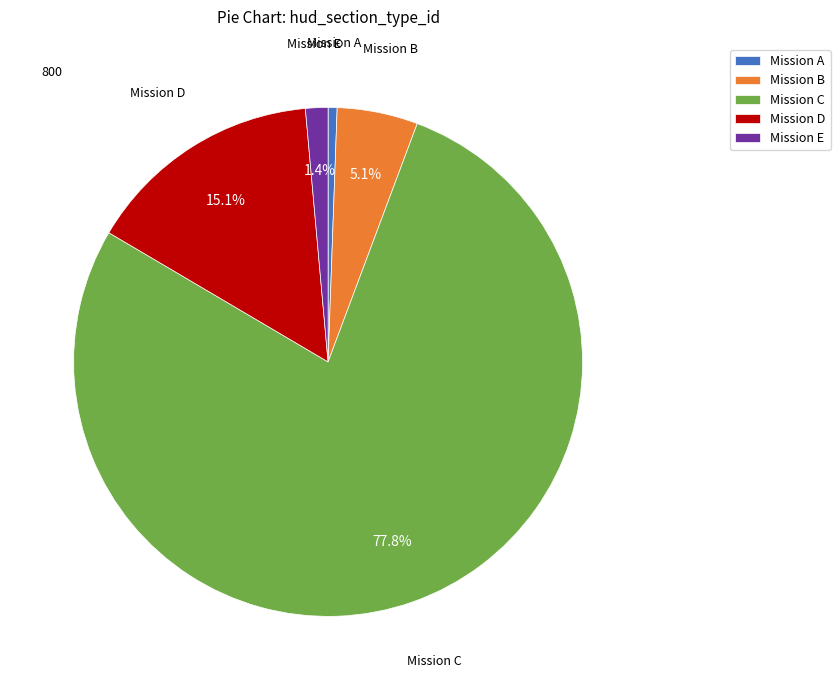

Which category accounts for the majority?

Mission C